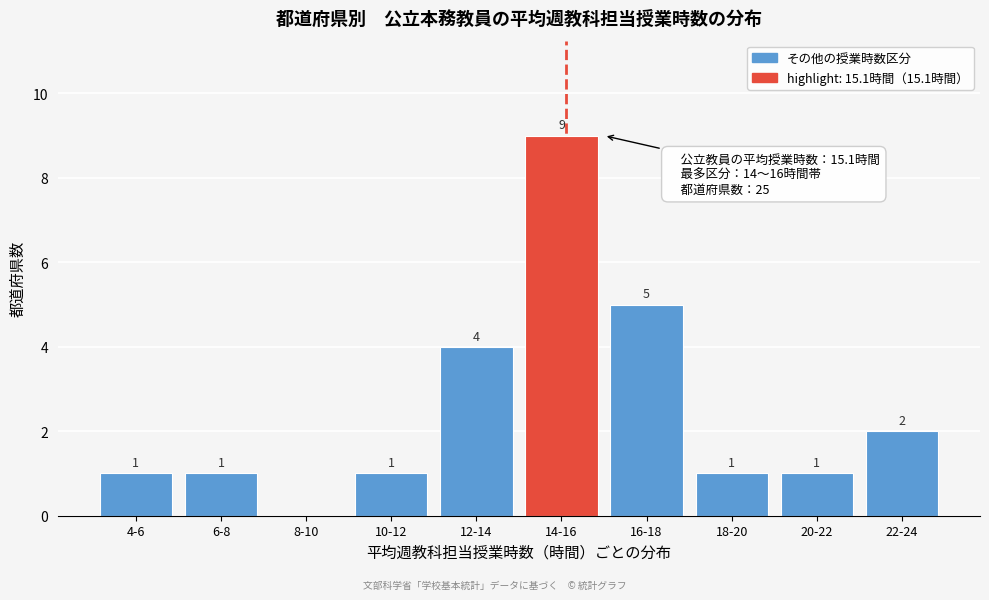

Reading right to left, extract all data points from this chart.

22-24=2	20-22=1	18-20=1	16-18=5	14-16=9	12-14=4	10-12=1	8-10=0	6-8=1	4-6=1